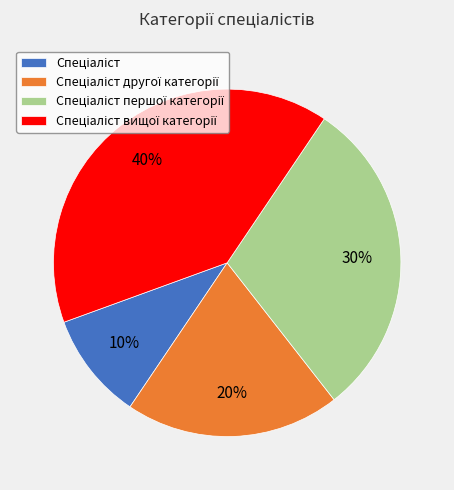

Does any single category account for the majority?

No